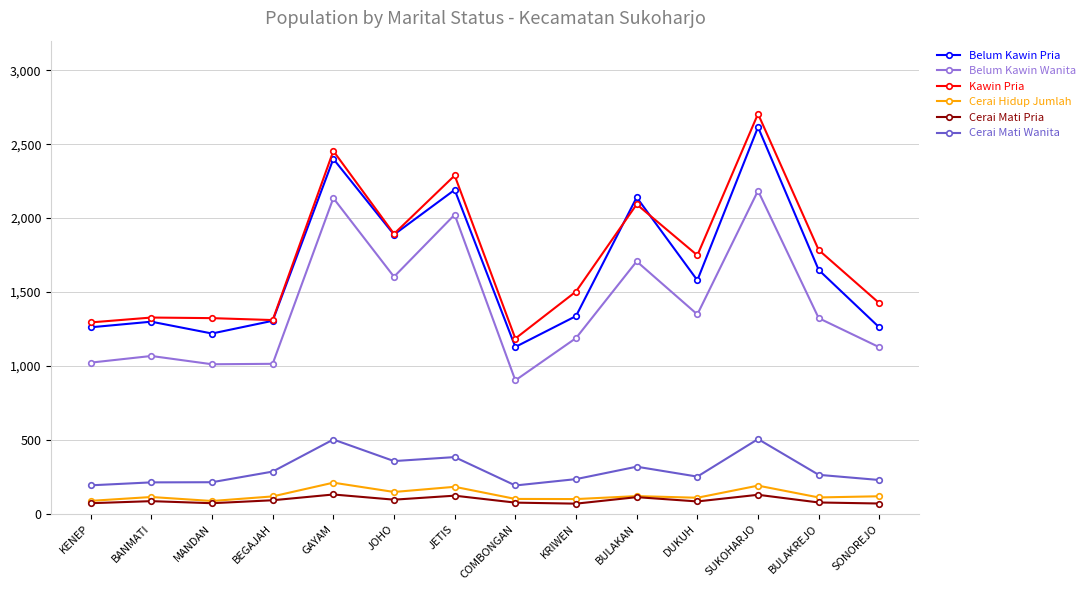

True or false: Kawin Pria has more than 1 interior local peaks.

True